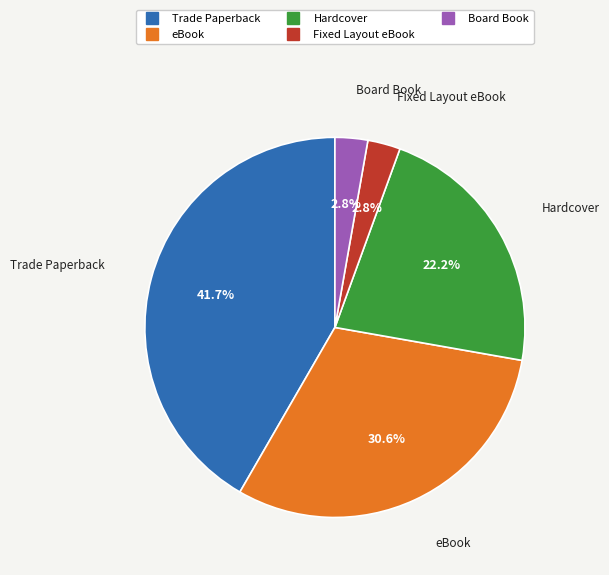

Is there any slice that represents more than half of the pie?

No